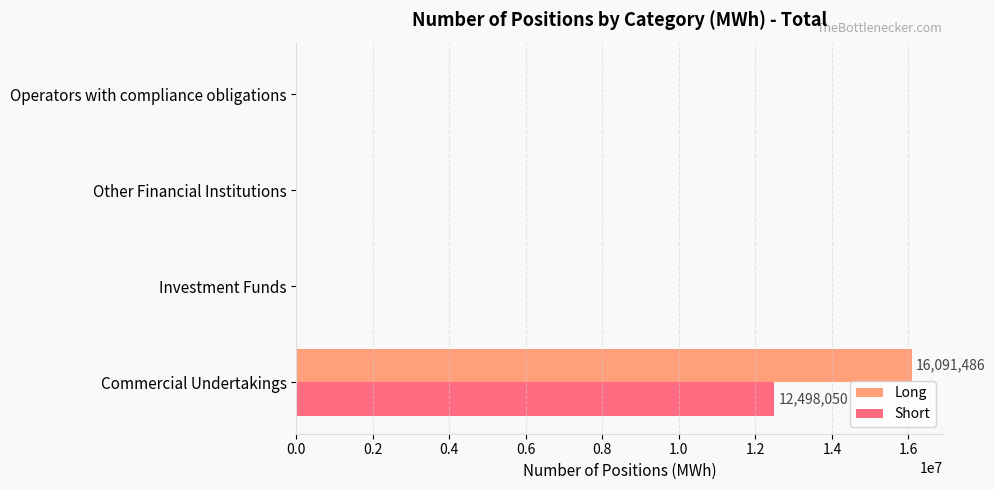

Is the value of Long at Commercial Undertakings greater than the value of Short at Operators with compliance obligations?

Yes